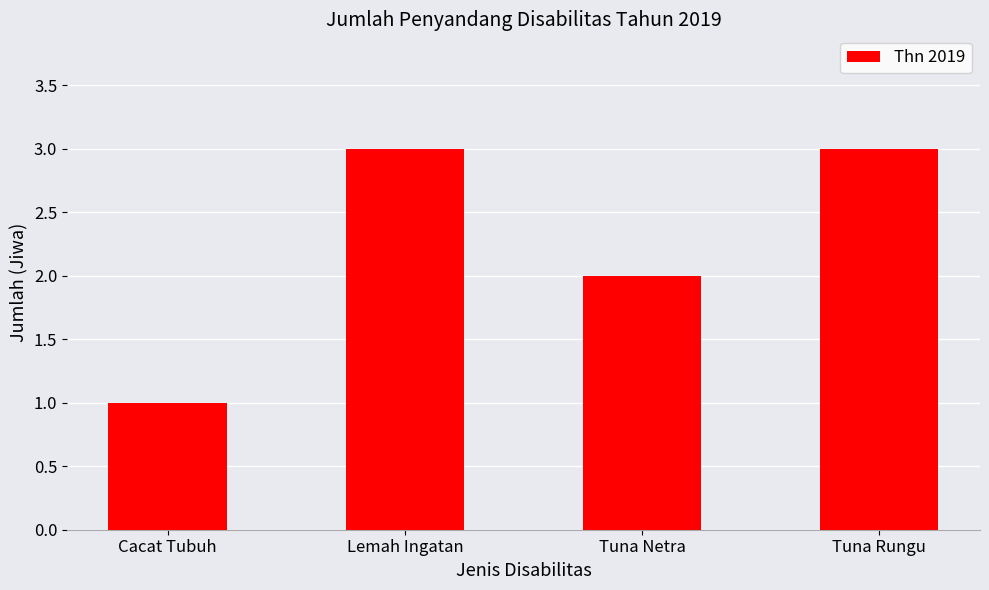

How many bars are there in total?

4